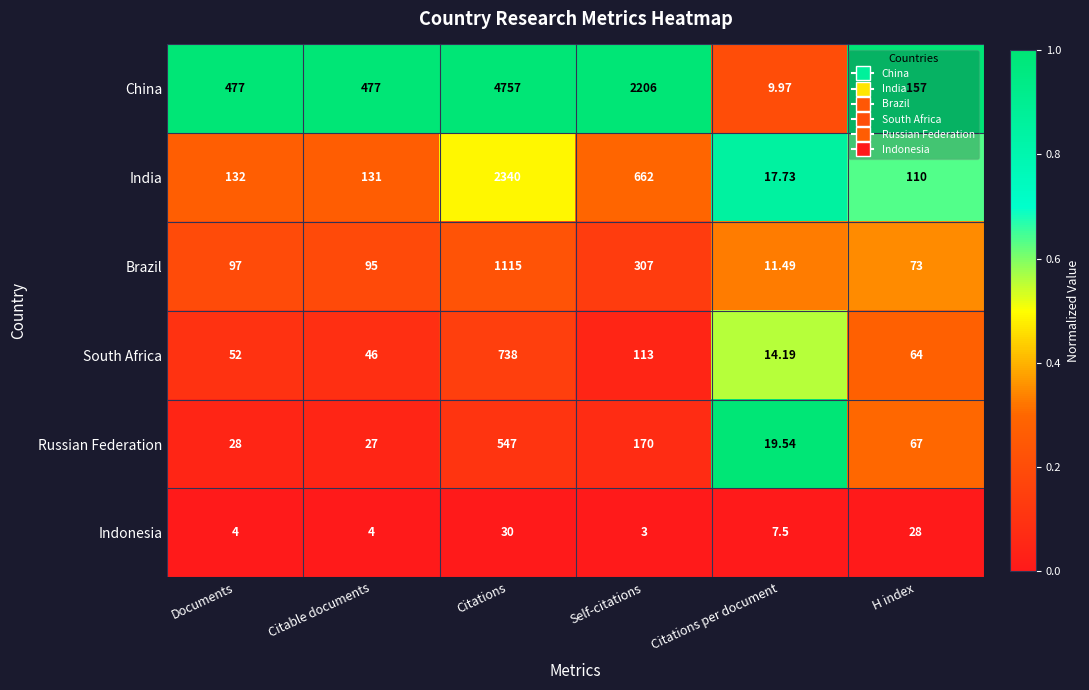

At which label is Russian Federation closest to 283?

Self-citations